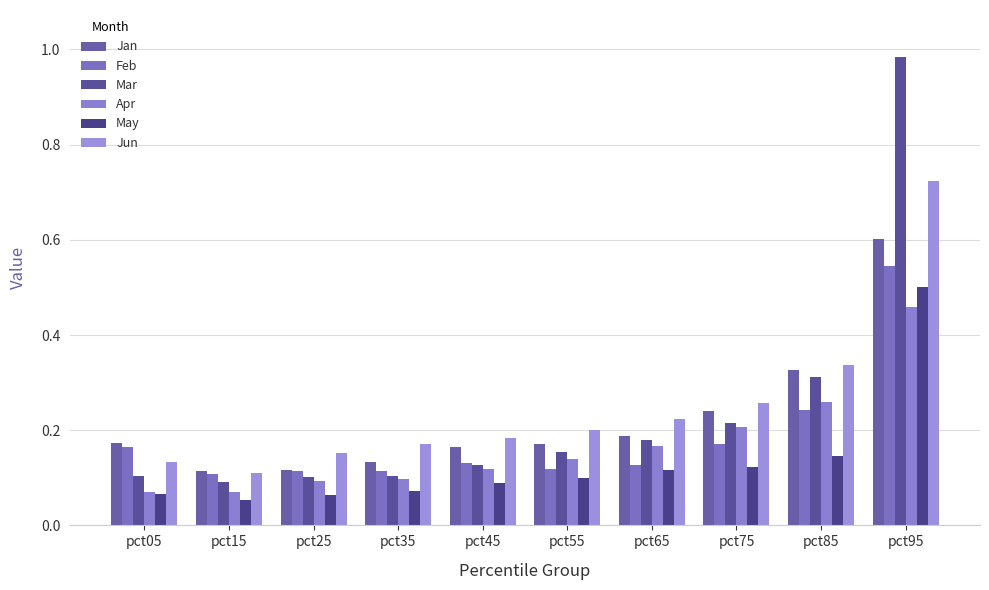

Which category has the lowest value in the May series?

pct15